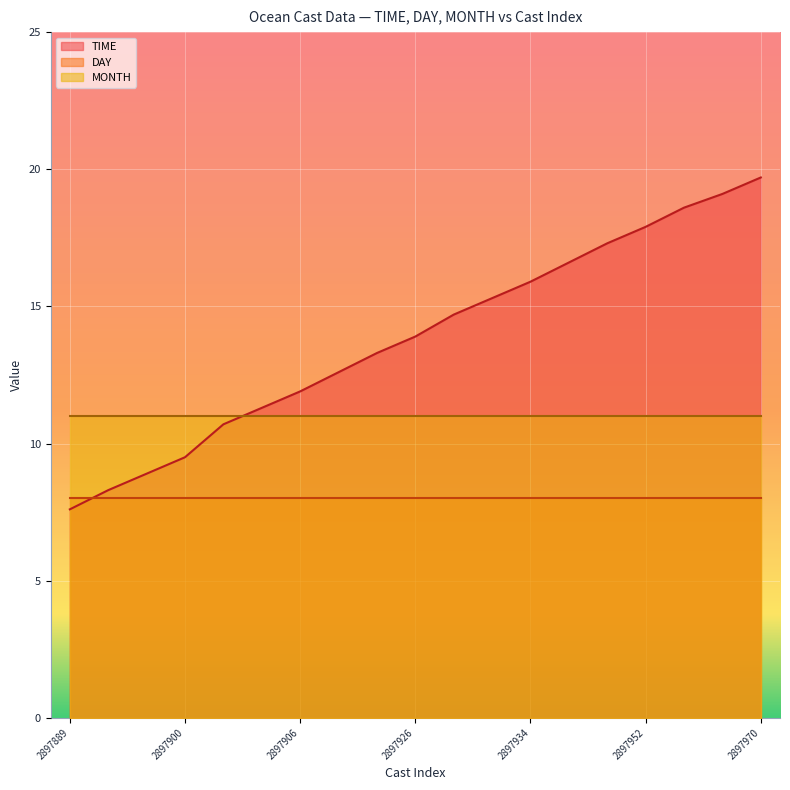

Reading left to right, transcribe all the data shown in this chart.

TIME: 2897889=7.6	2897898=8.3	2897895=8.9	2897900=9.5	2897903=10.7	2897905=11.3	2897906=11.9	2897916=12.6	2897925=13.3	2897926=13.9	2897930=14.7	2897933=15.3	2897934=15.9	2897941=16.6	2897949=17.3	2897952=17.9	2897967=18.6	2897971=19.1	2897970=19.7
DAY: 2897889=8.0	2897898=8.0	2897895=8.0	2897900=8.0	2897903=8.0	2897905=8.0	2897906=8.0	2897916=8.0	2897925=8.0	2897926=8.0	2897930=8.0	2897933=8.0	2897934=8.0	2897941=8.0	2897949=8.0	2897952=8.0	2897967=8.0	2897971=8.0	2897970=8.0
MONTH: 2897889=11.0	2897898=11.0	2897895=11.0	2897900=11.0	2897903=11.0	2897905=11.0	2897906=11.0	2897916=11.0	2897925=11.0	2897926=11.0	2897930=11.0	2897933=11.0	2897934=11.0	2897941=11.0	2897949=11.0	2897952=11.0	2897967=11.0	2897971=11.0	2897970=11.0